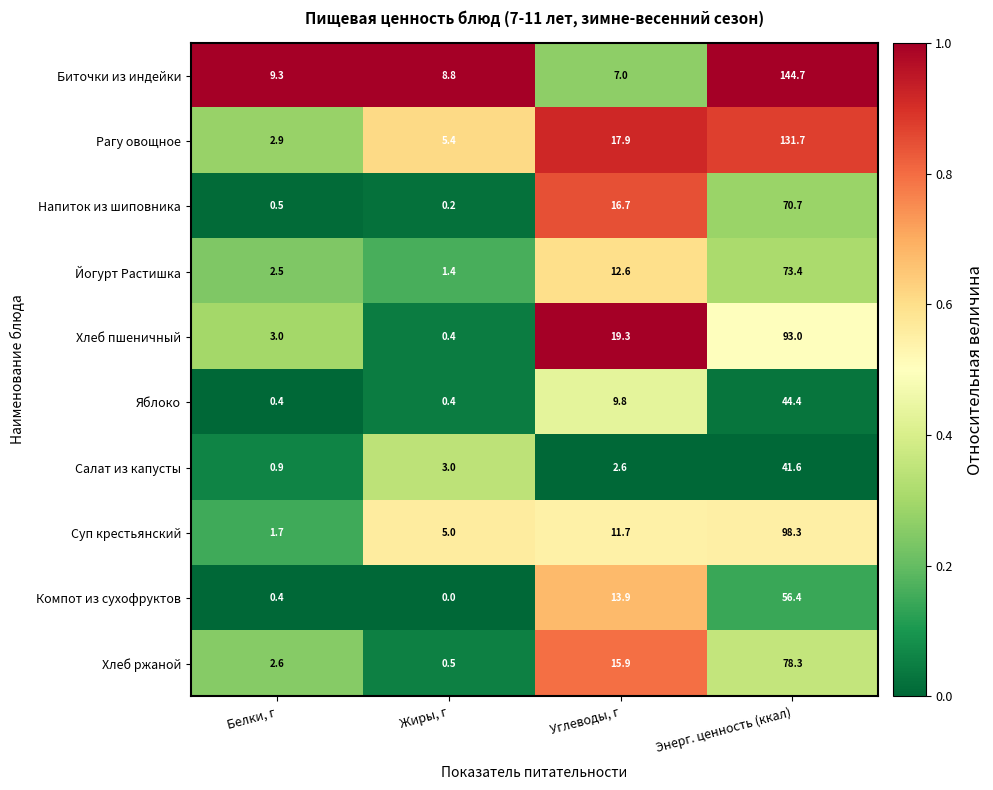

At how many categories does at least one series exceed 0?

4